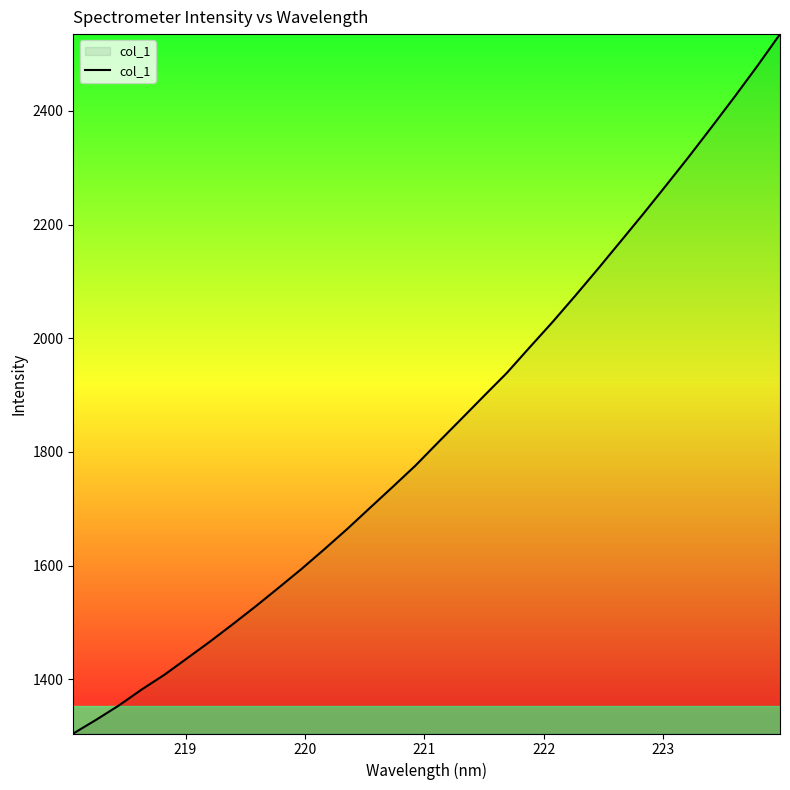

True or false: there are more than 0 points higher than both neighbors.

False